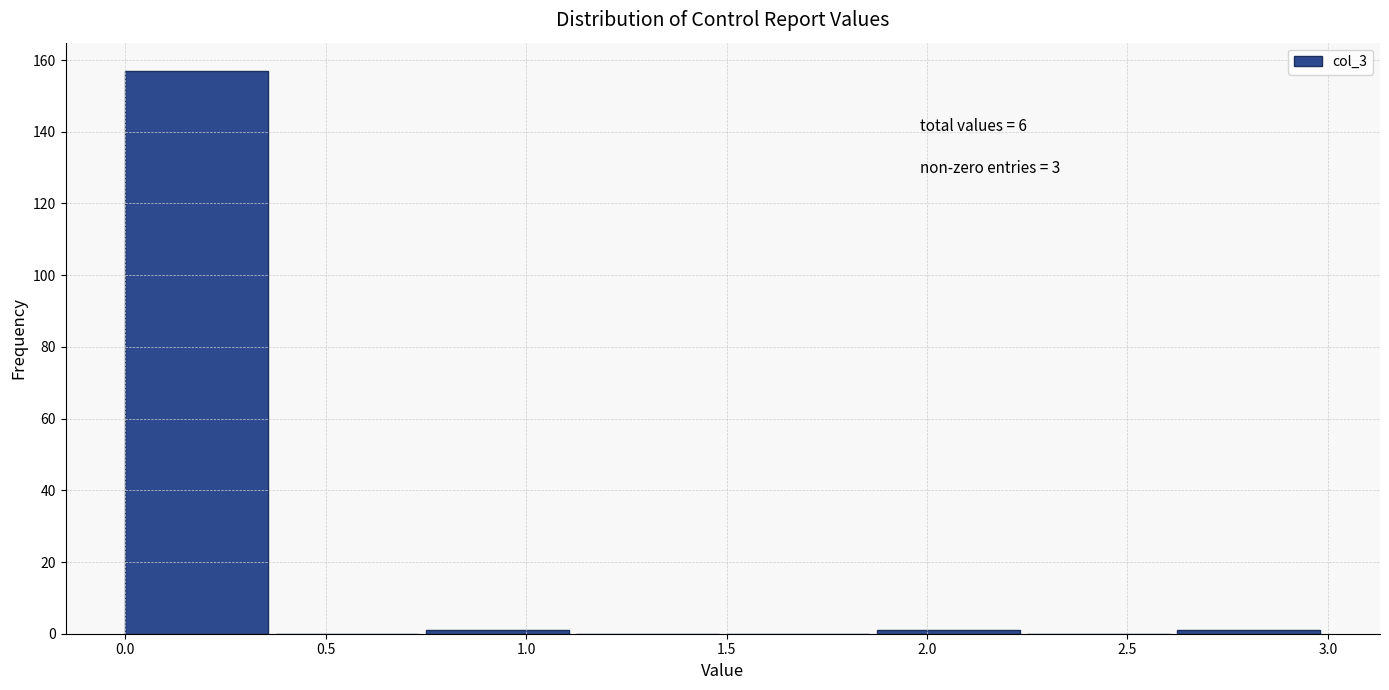

Over which range of the x-axis is the bar tallest?

0.000 to 0.375